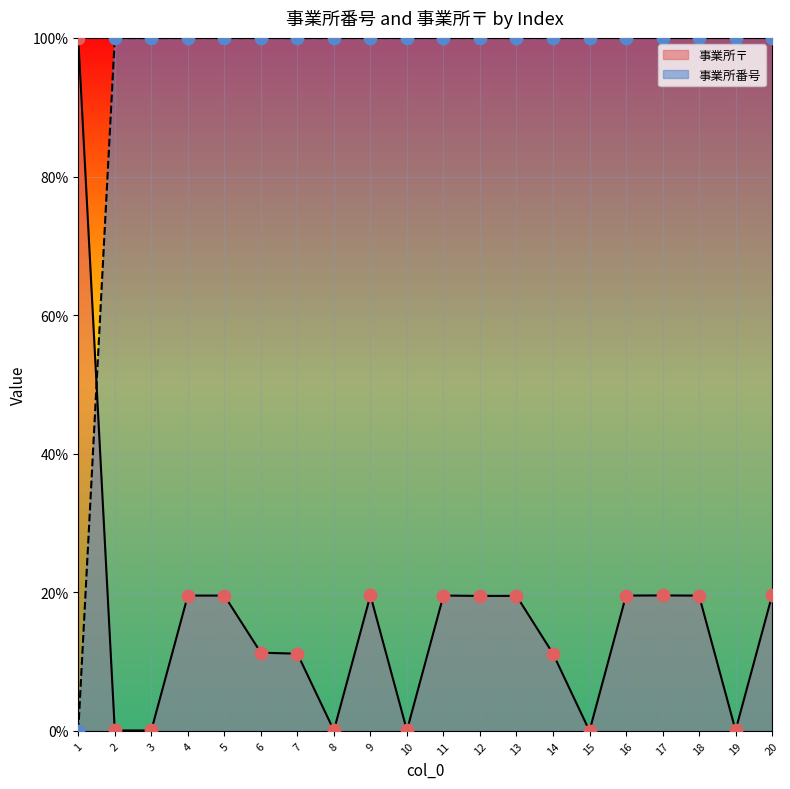

Which series reaches the minimum Y coordinate?

事業所番号